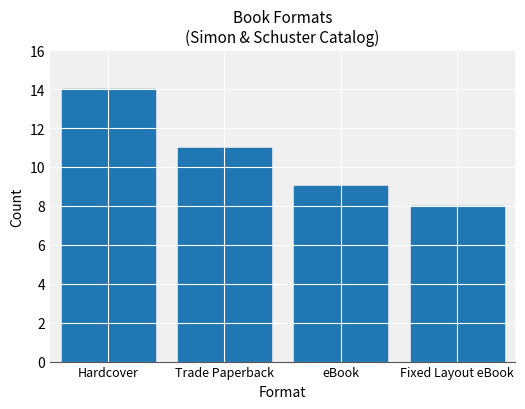

How many data points are less than 11?

2